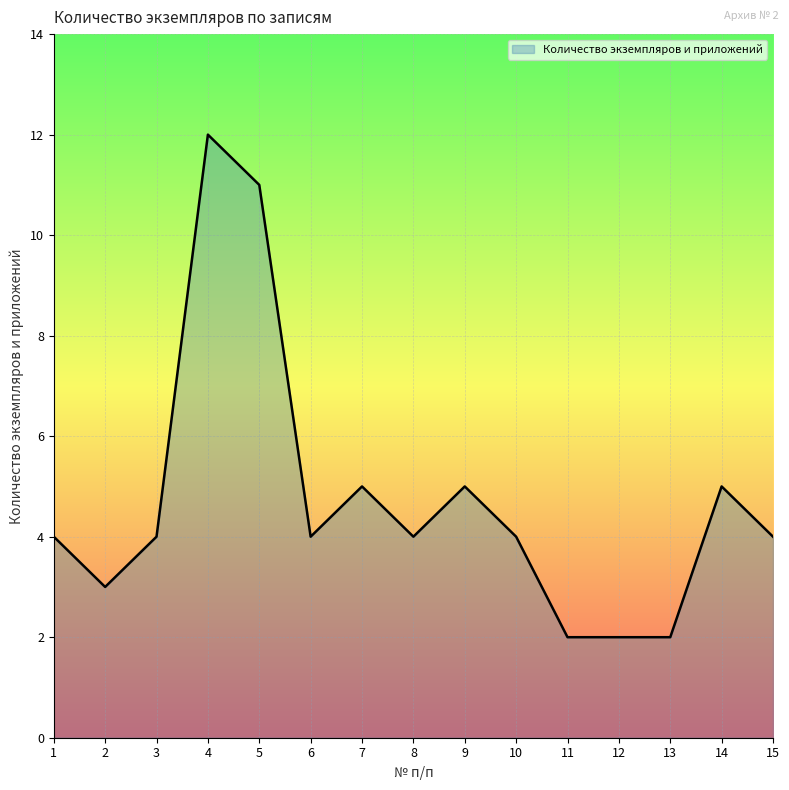

Is it true that the value at 11 is 2?

True